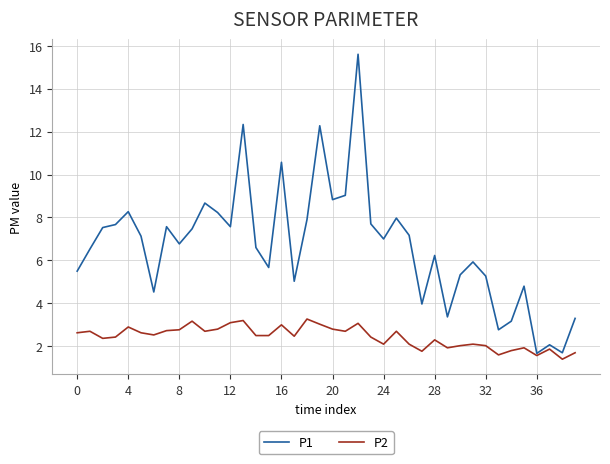

Rank the series by their maximum value, from highest to lowest.

P1, P2